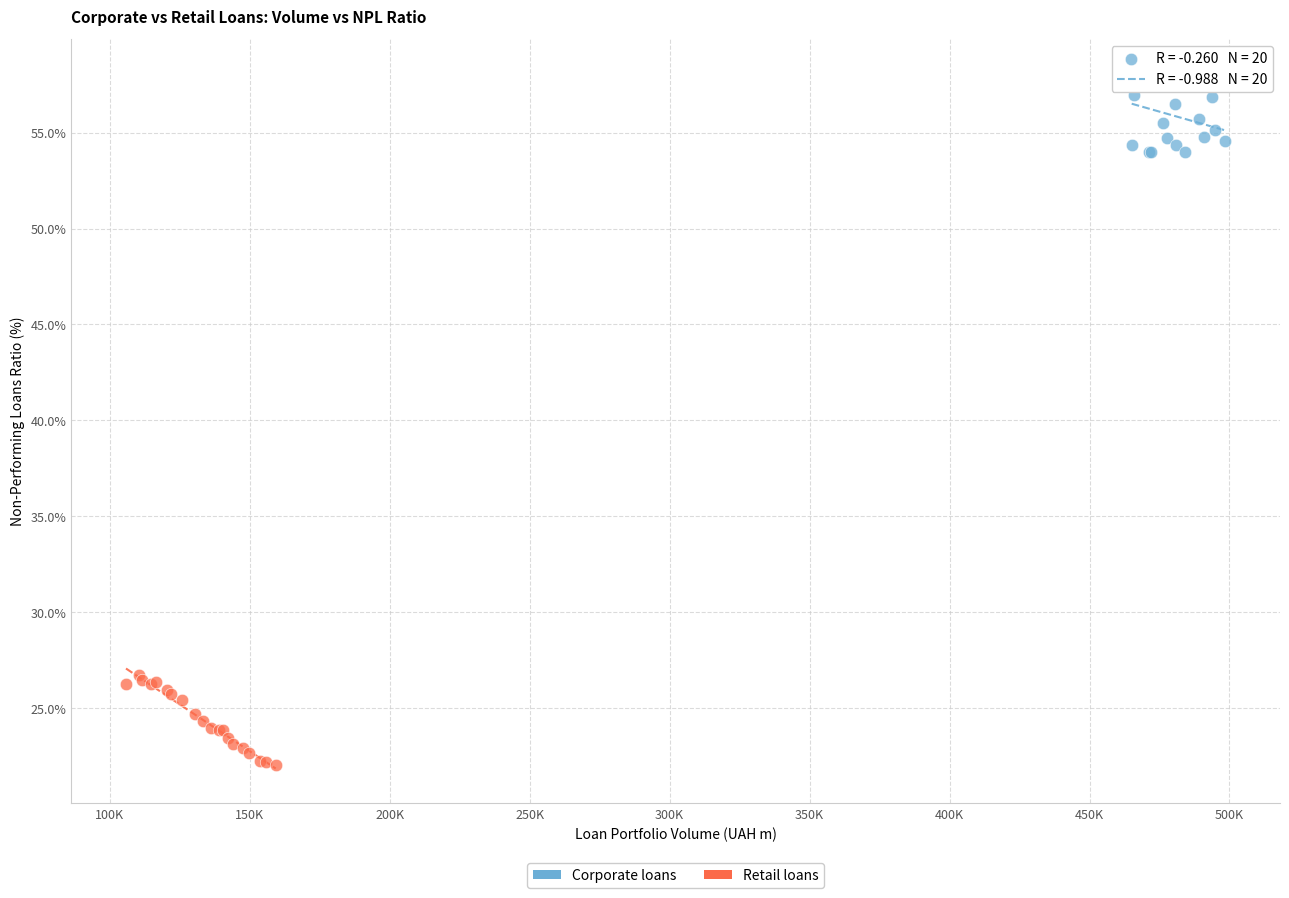

Which series reaches the maximum Y coordinate?

Corporate loans